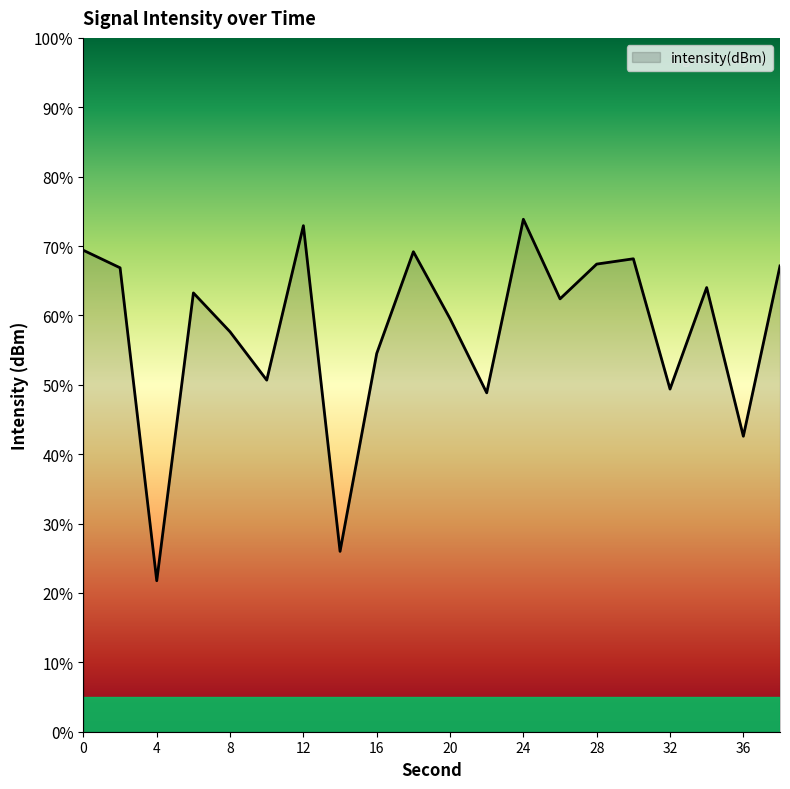

What is the greatest value displayed?

73.9